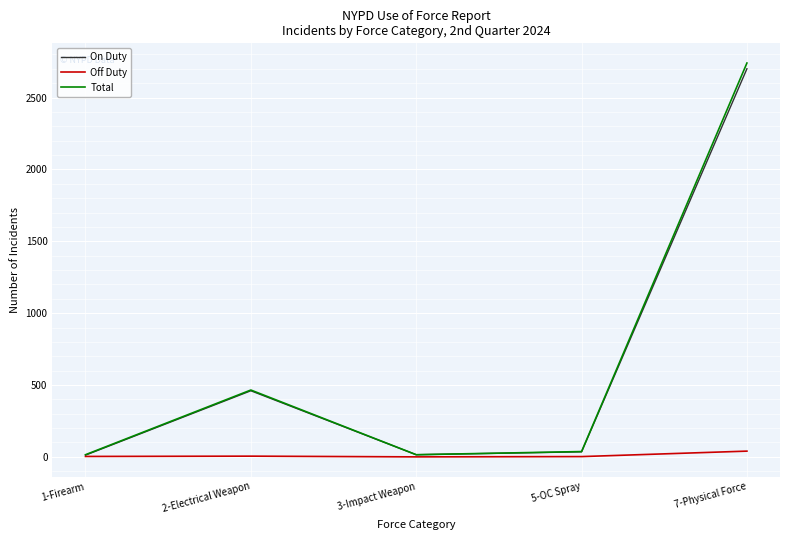

At which category is the sum across all series the highest?

7-Physical Force